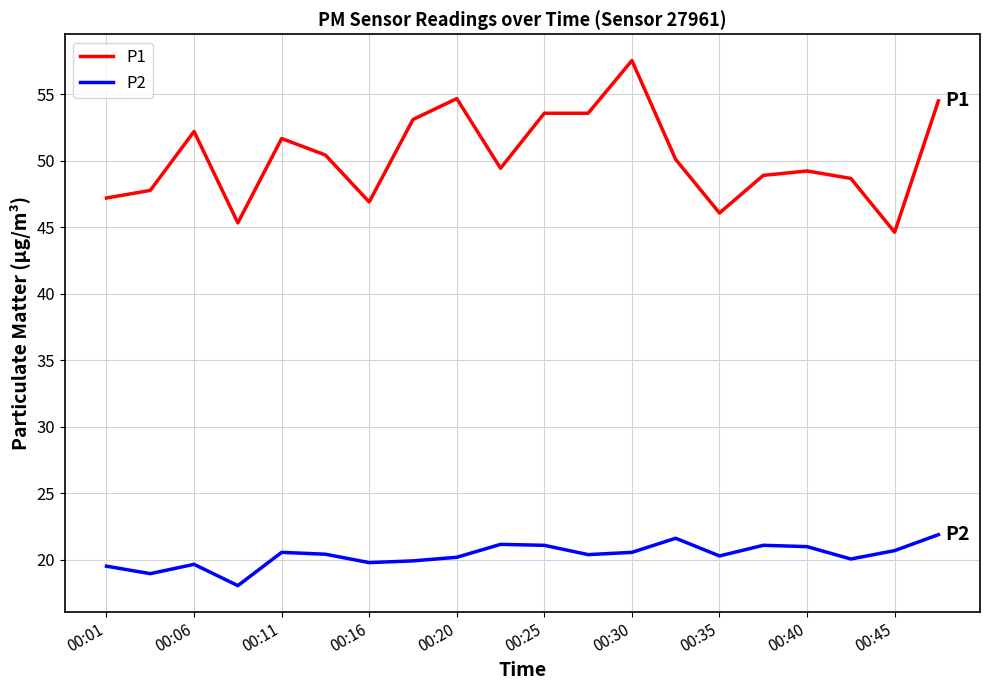

True or false: P1 and P2 cross at least once.

False